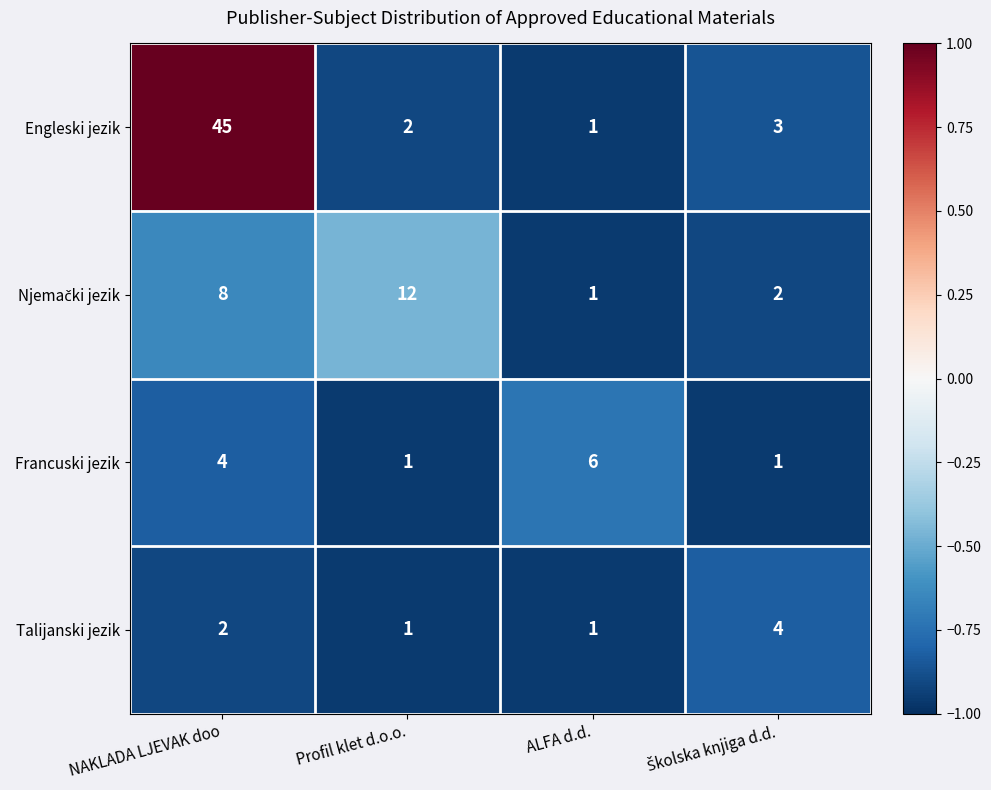

What is the sum of all Engleski jezik values?

51